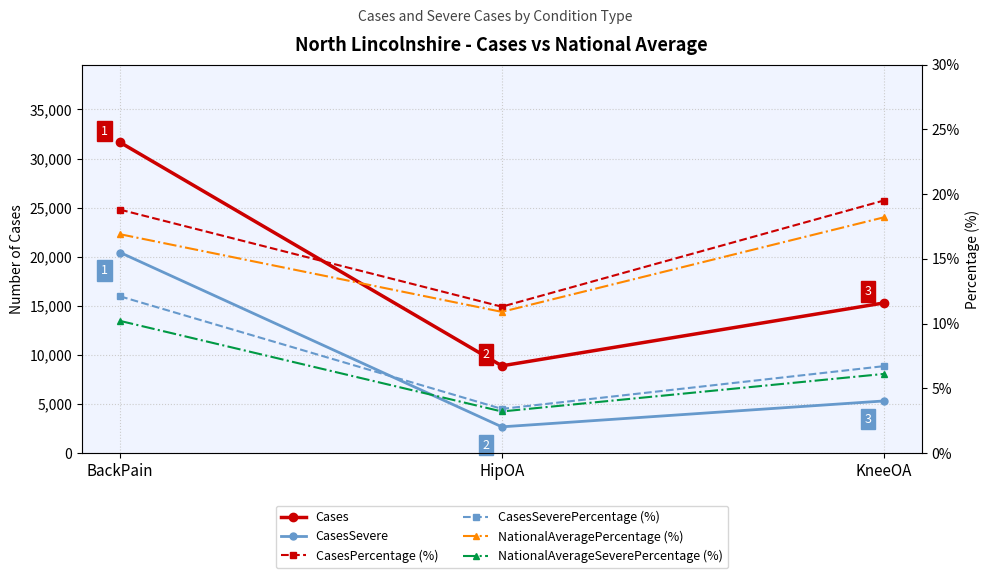

Reading left to right, list all the values displayed in this chart.

Cases: 31647.0	8872.0	15277.0
CasesSevere: 20423.0	2654.0	5290.0
CasesPercentage (%): 18.8	11.3	19.5
CasesSeverePercentage (%): 12.1	3.4	6.7
NationalAveragePercentage (%): 16.9	10.9	18.2
NationalAverageSeverePercentage (%): 10.2	3.2	6.1